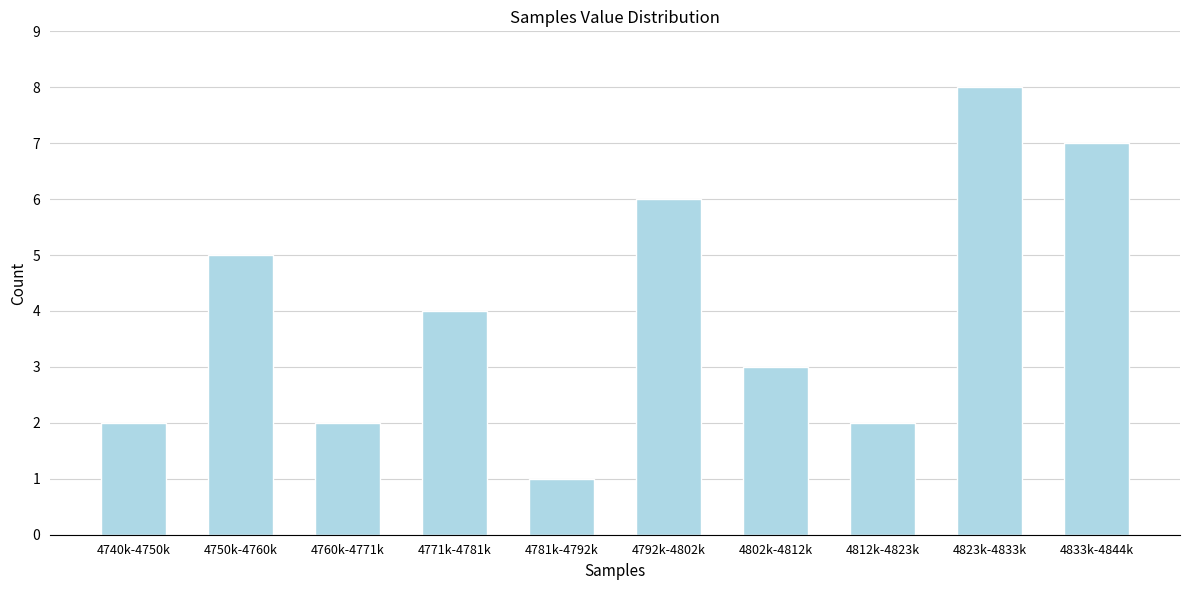

Reading left to right, what are all the values shown in this chart?

4740k-4750k=2	4750k-4760k=5	4760k-4771k=2	4771k-4781k=4	4781k-4792k=1	4792k-4802k=6	4802k-4812k=3	4812k-4823k=2	4823k-4833k=8	4833k-4844k=7